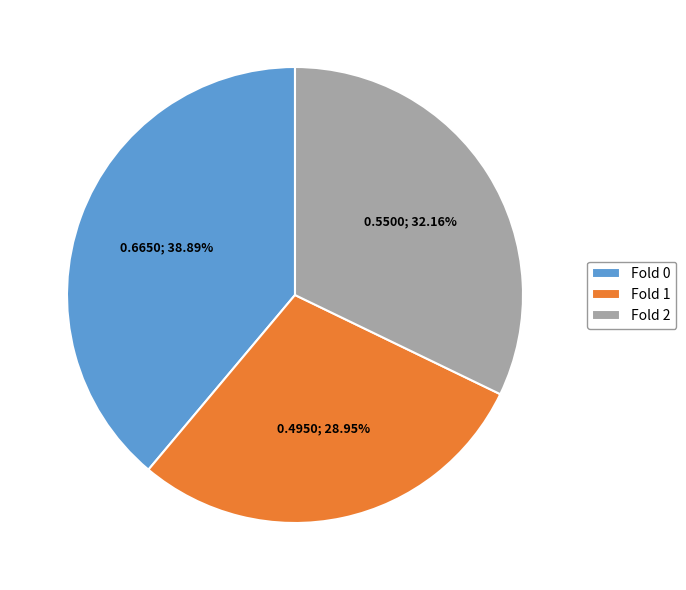

What is the total percentage of Fold 2 and Fold 0?

71.1%